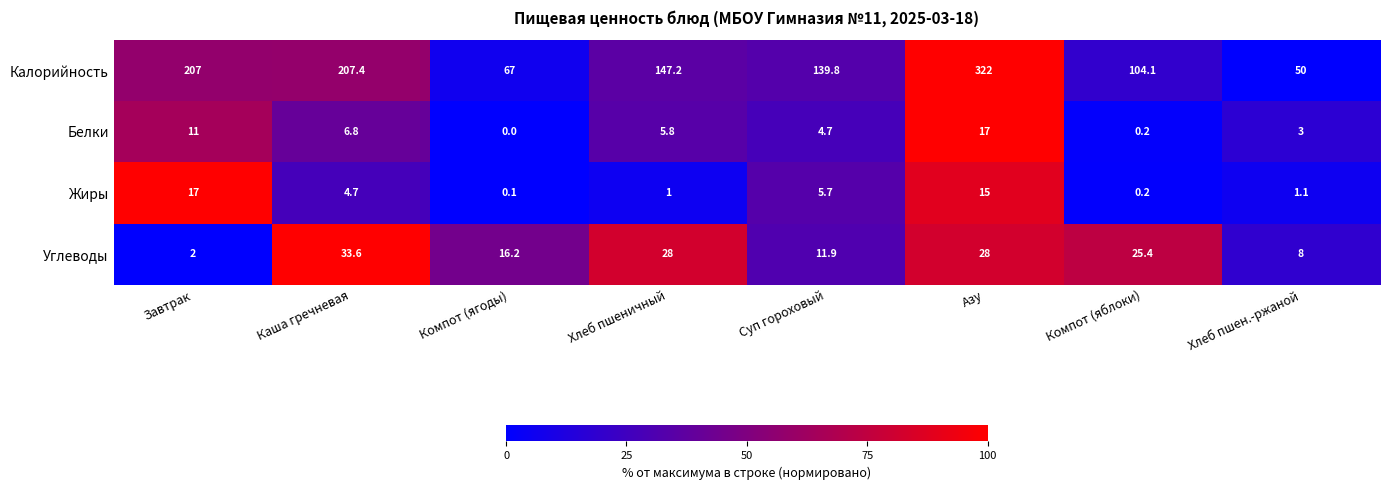

At how many categories does at least one series exceed 58?

7